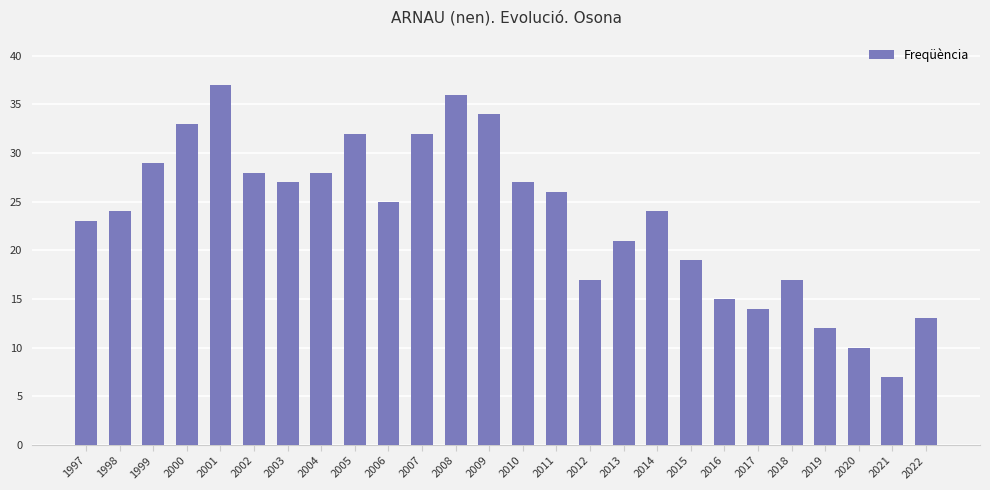

What is the sum of all values?

610